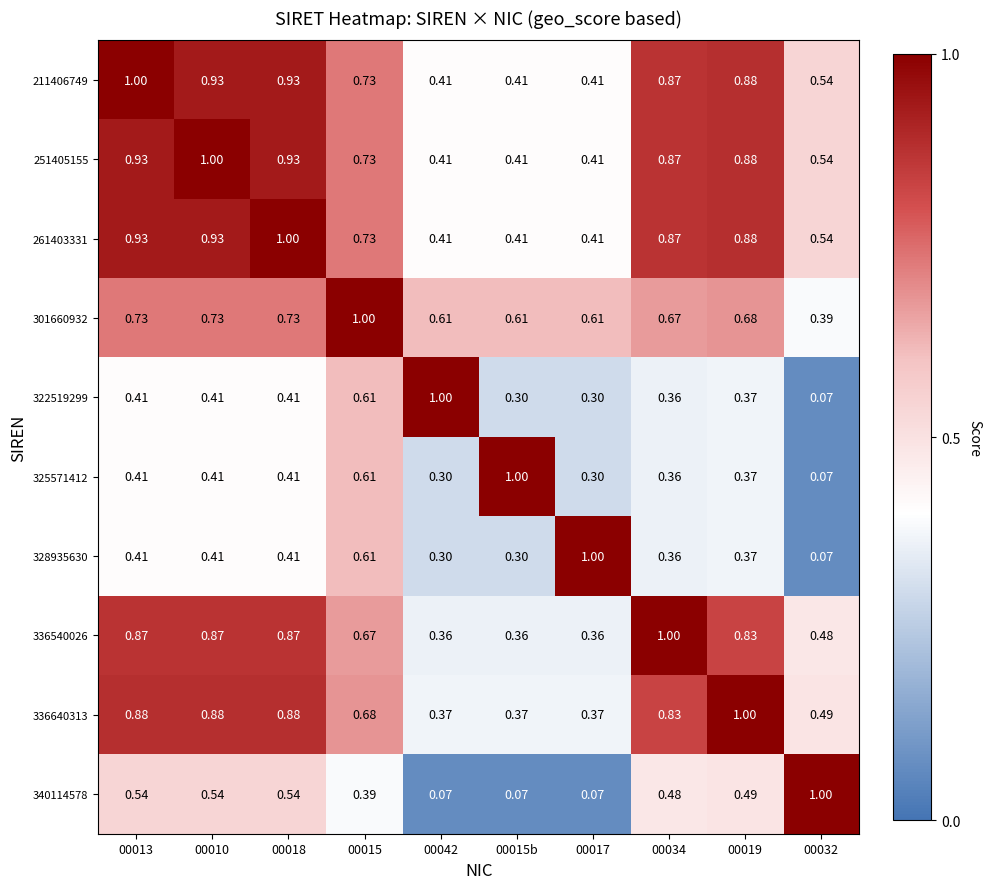

Is the value of 328935630 at 00015 greater than the value of 261403331 at 00042?

Yes